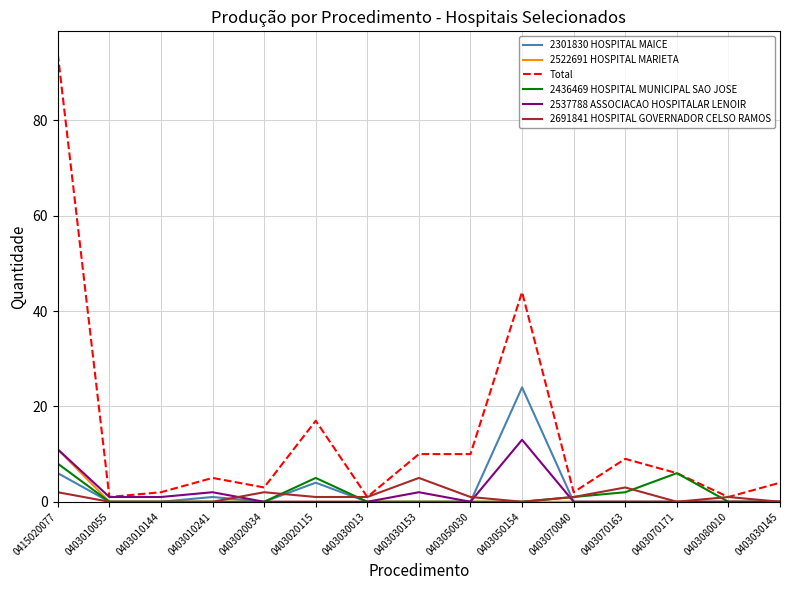

Which series changed the most between 0415020077 and 0403050030?

Total